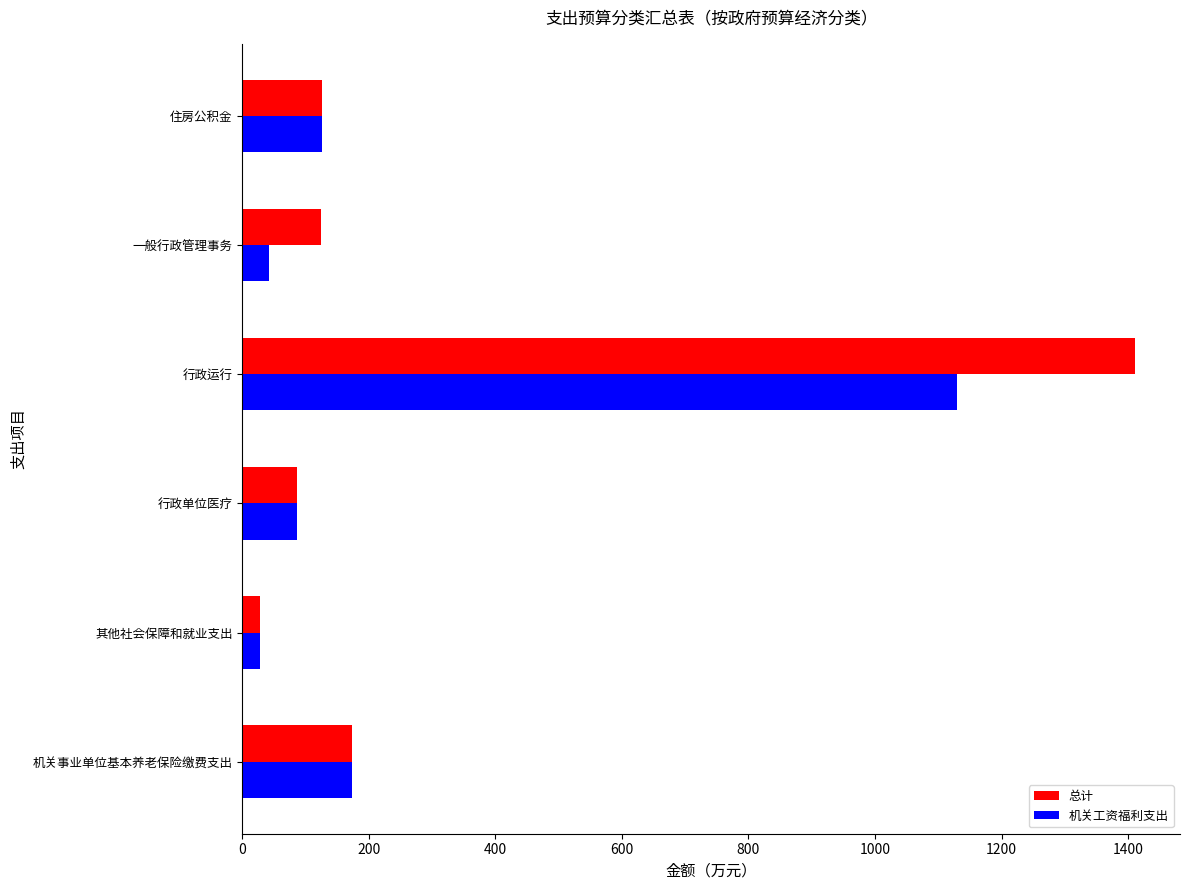

Which series has the largest total across all categories?

总计